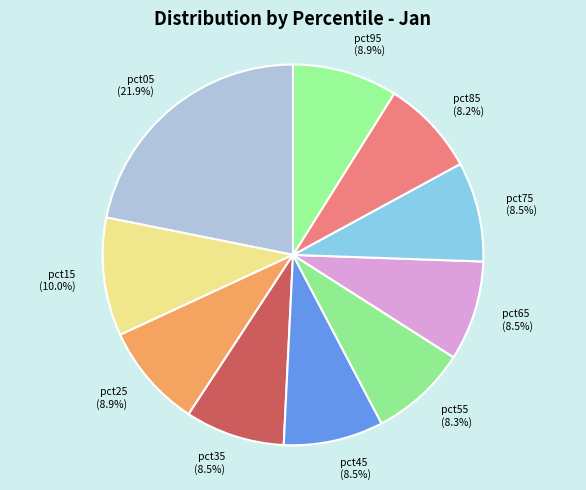

What is the total percentage of pct55 (8.3%) and pct05 (21.9%)?

30.1%